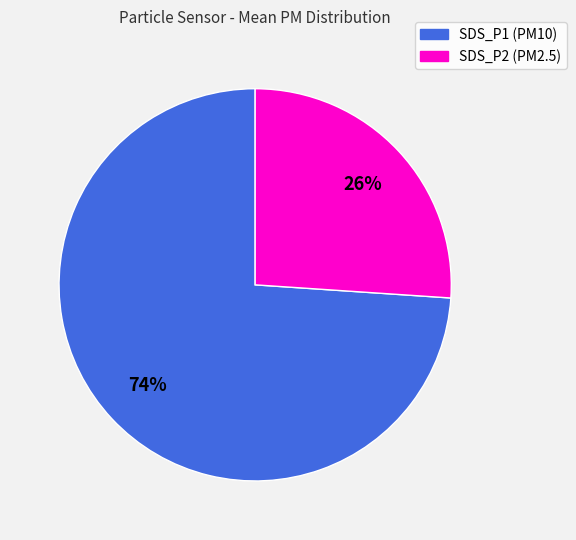

How many segments does this pie chart have?

2